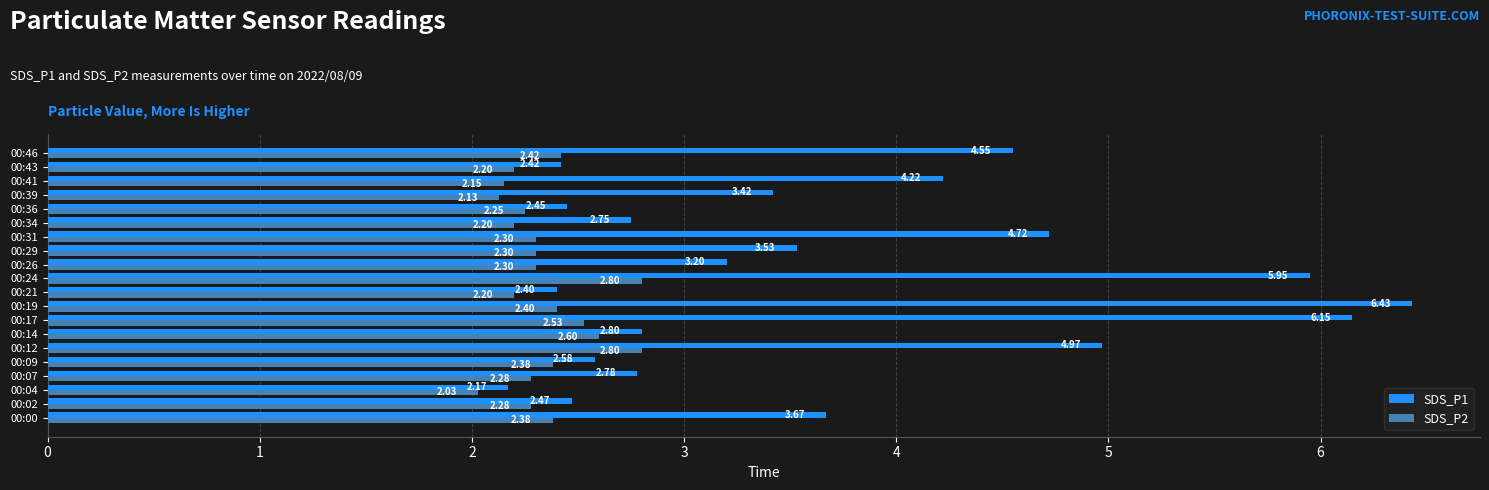

What is the difference between the SDS_P1 values at 00:12 and 00:00?

1.3